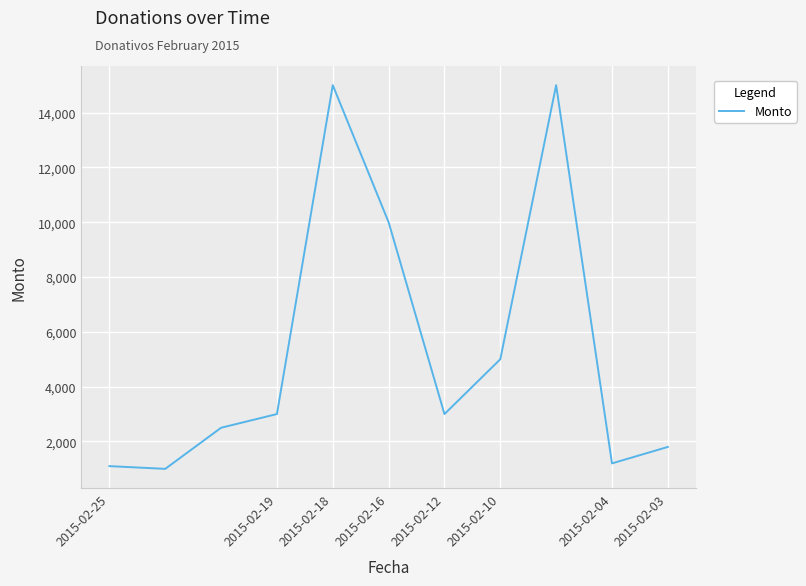

What is the difference between the second highest and second lowest values?

13900